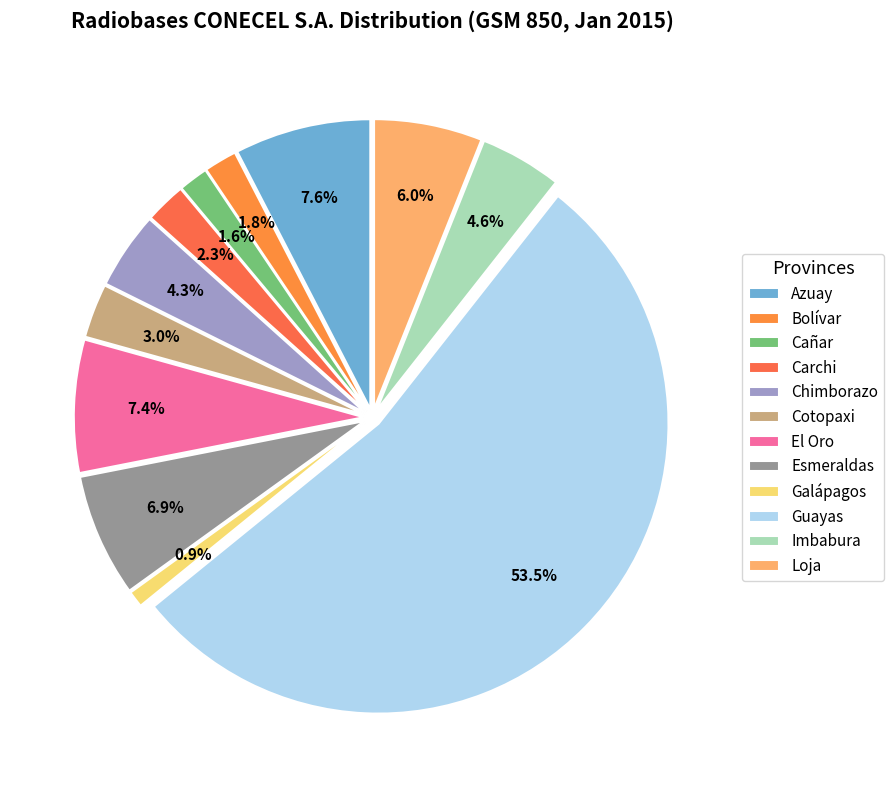

What is the smallest slice in the pie chart?

Galápagos